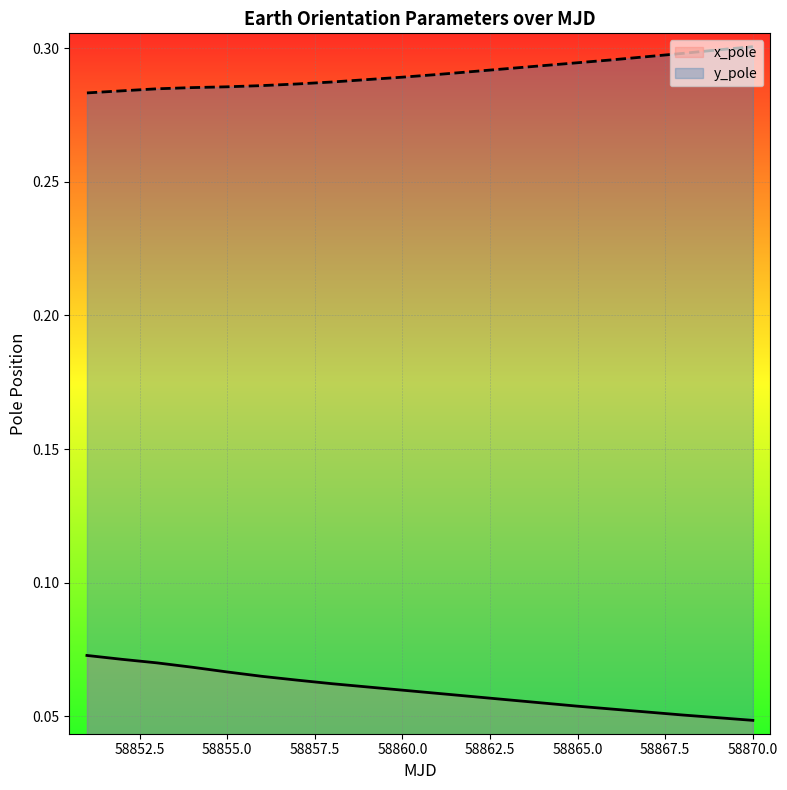

The value of y_pole at 58865.0 is 0.2. True or false?

False